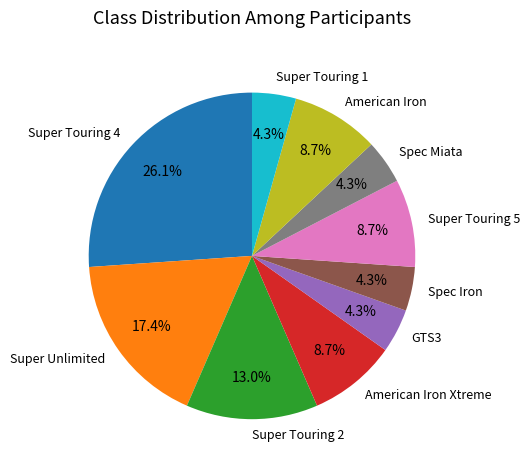

How many slices are in this pie chart?

10